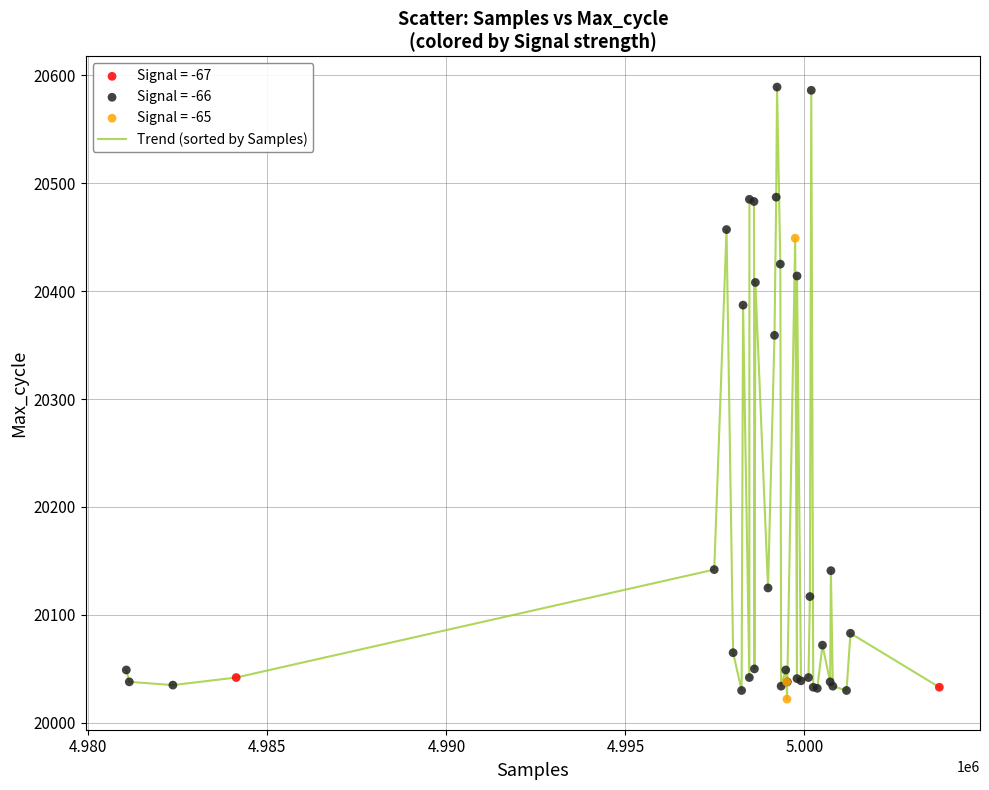

What is the greatest value displayed?

20589